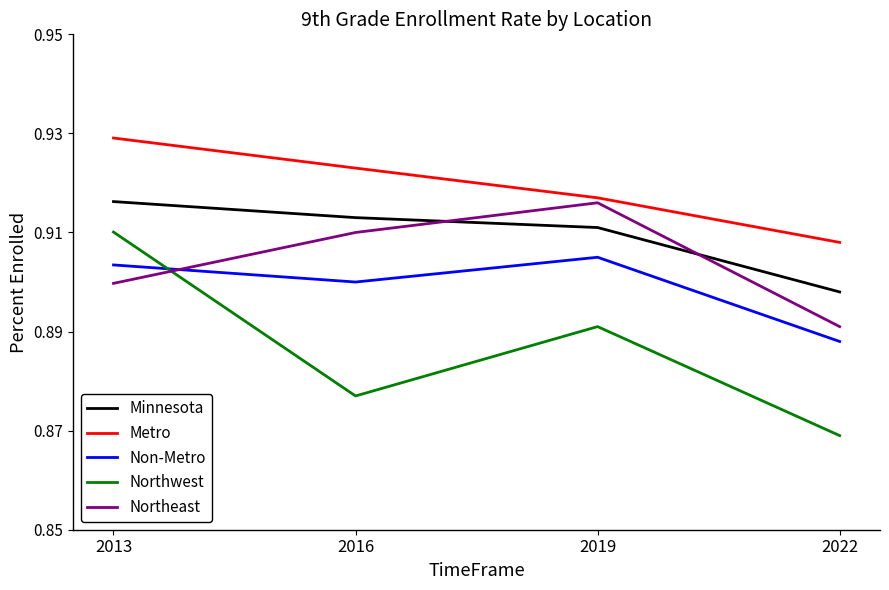

List the series in order of their overall mean, lowest first.

Northwest, Non-Metro, Northeast, Minnesota, Metro